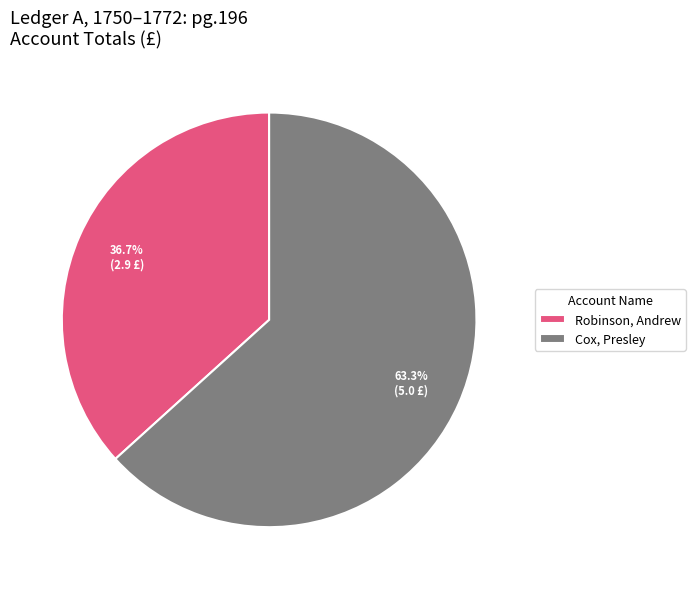

Between Robinson, Andrew and Cox, Presley, which is larger?

Cox, Presley